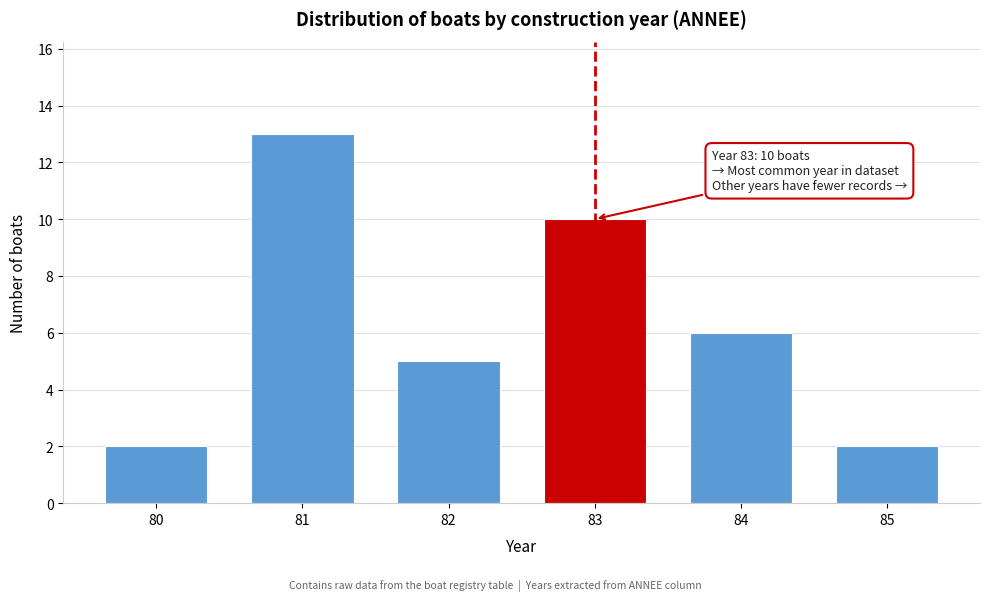

Reading right to left, transcribe all the data shown in this chart.

85=2	84=6	83=10	82=5	81=13	80=2